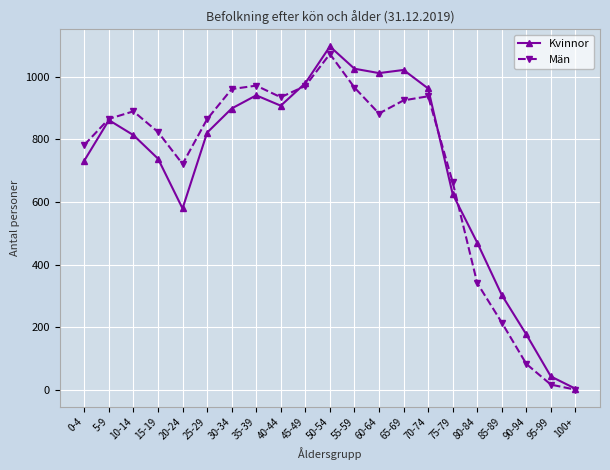

How many series are shown in this chart?

2